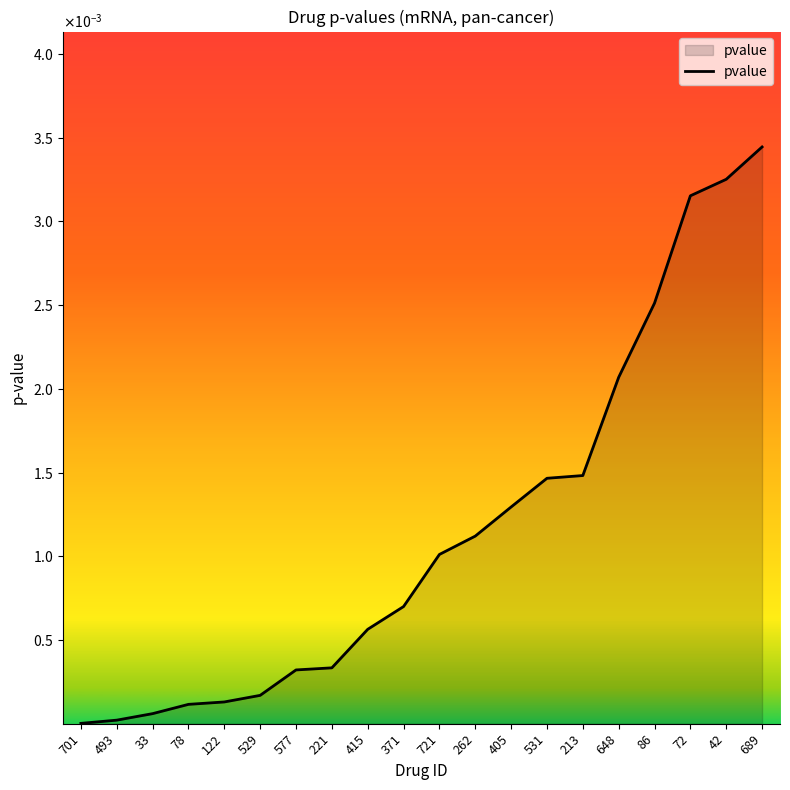

Is this an area chart (filled region under the line)?

Yes